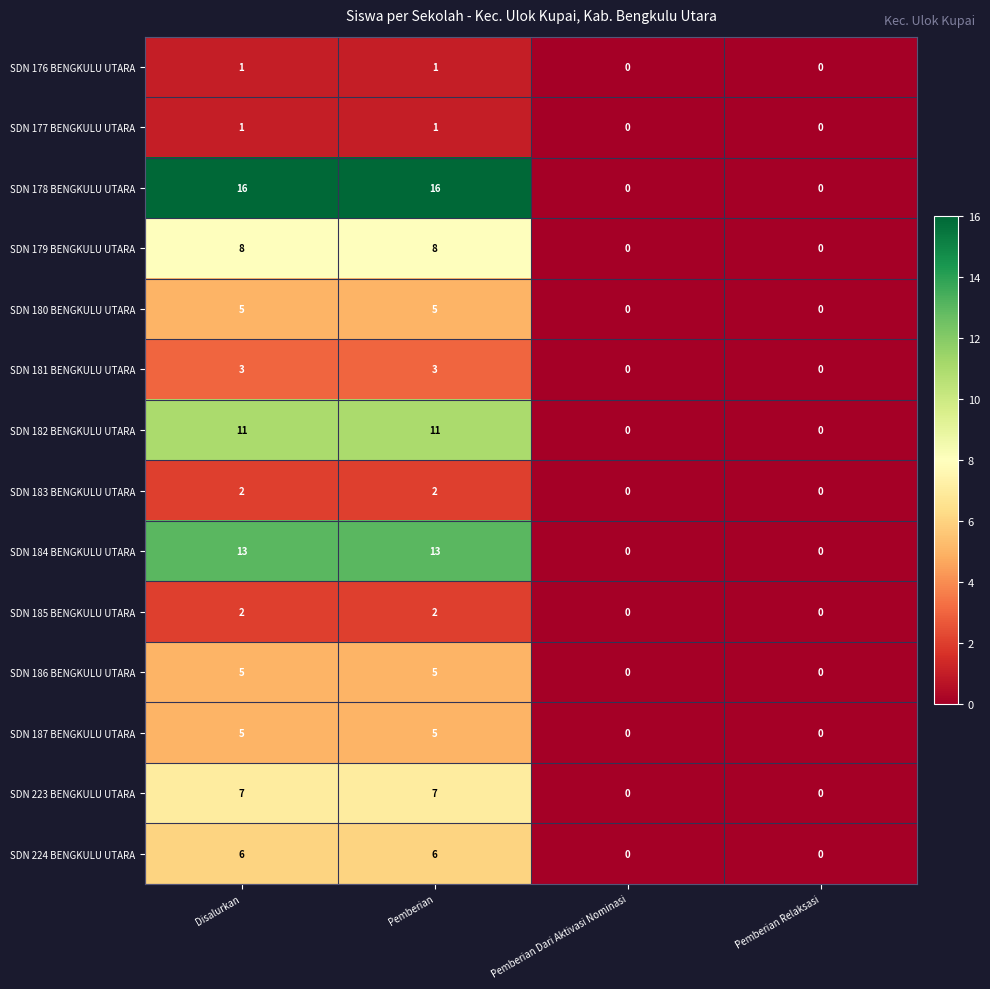

Which series changed the most between Pemberian and Pemberian Dari Aktivasi Nominasi?

SDN 178 BENGKULU UTARA